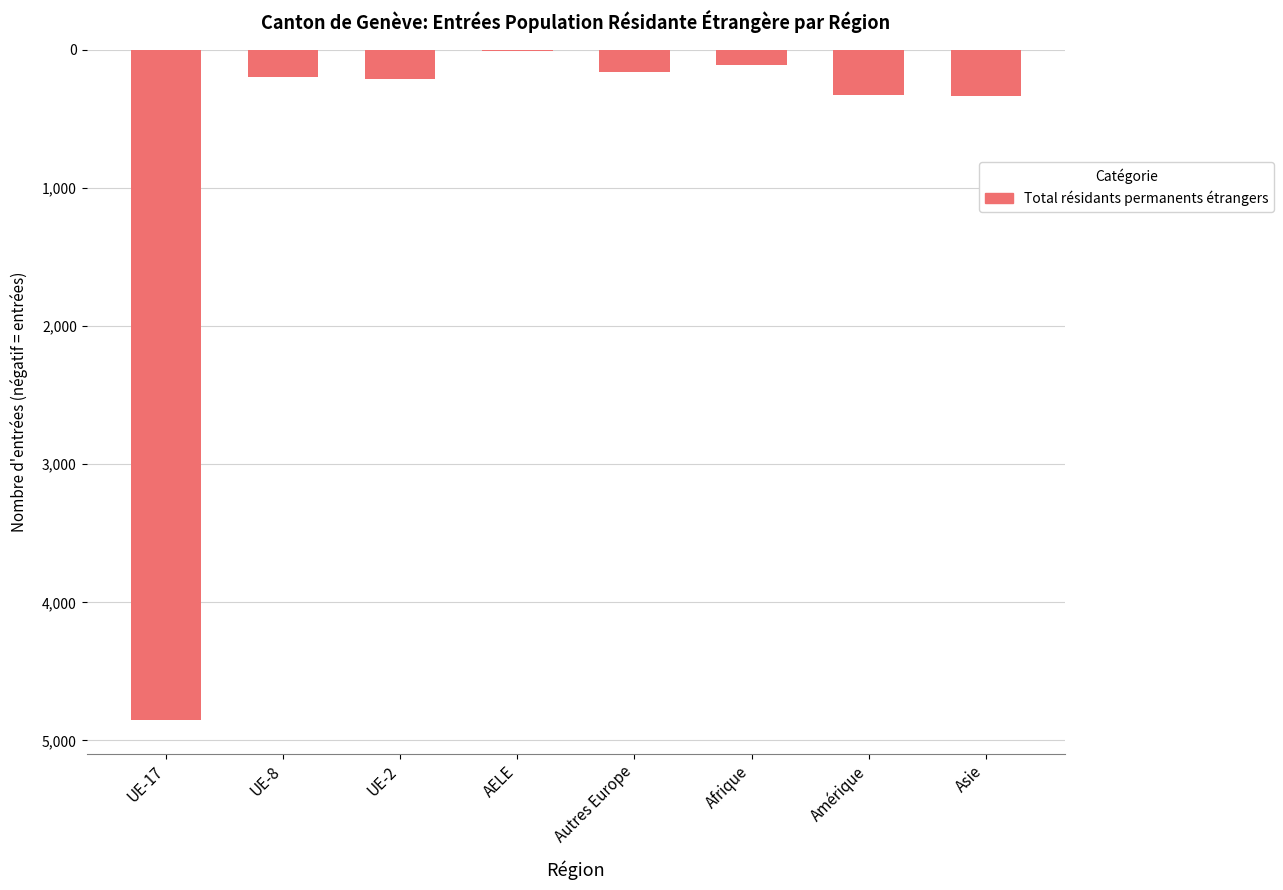

The chart shows a value of -7909 at UE-17. True or false?

False